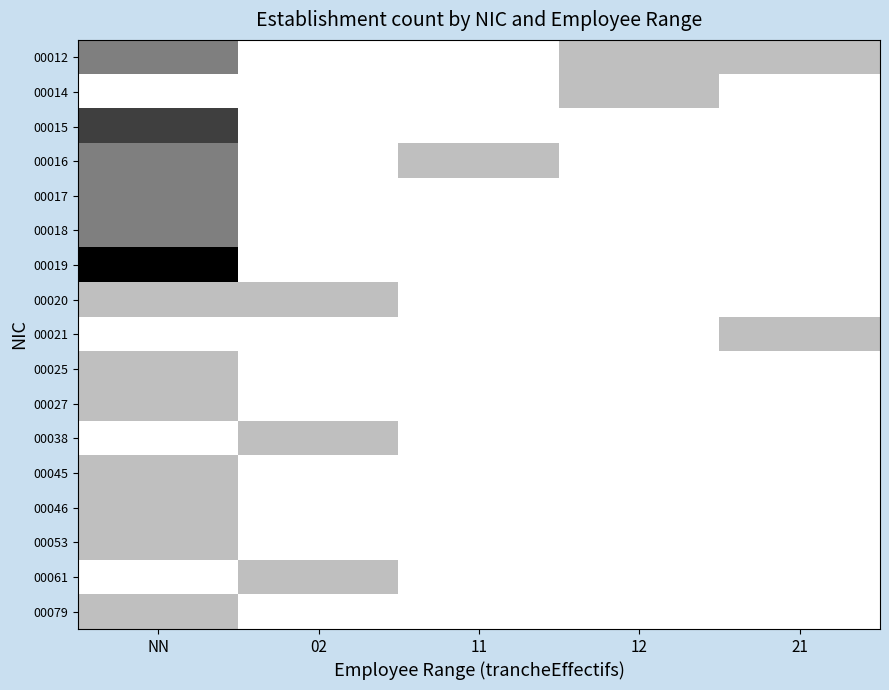

At how many categories does at least one series exceed 2?

1